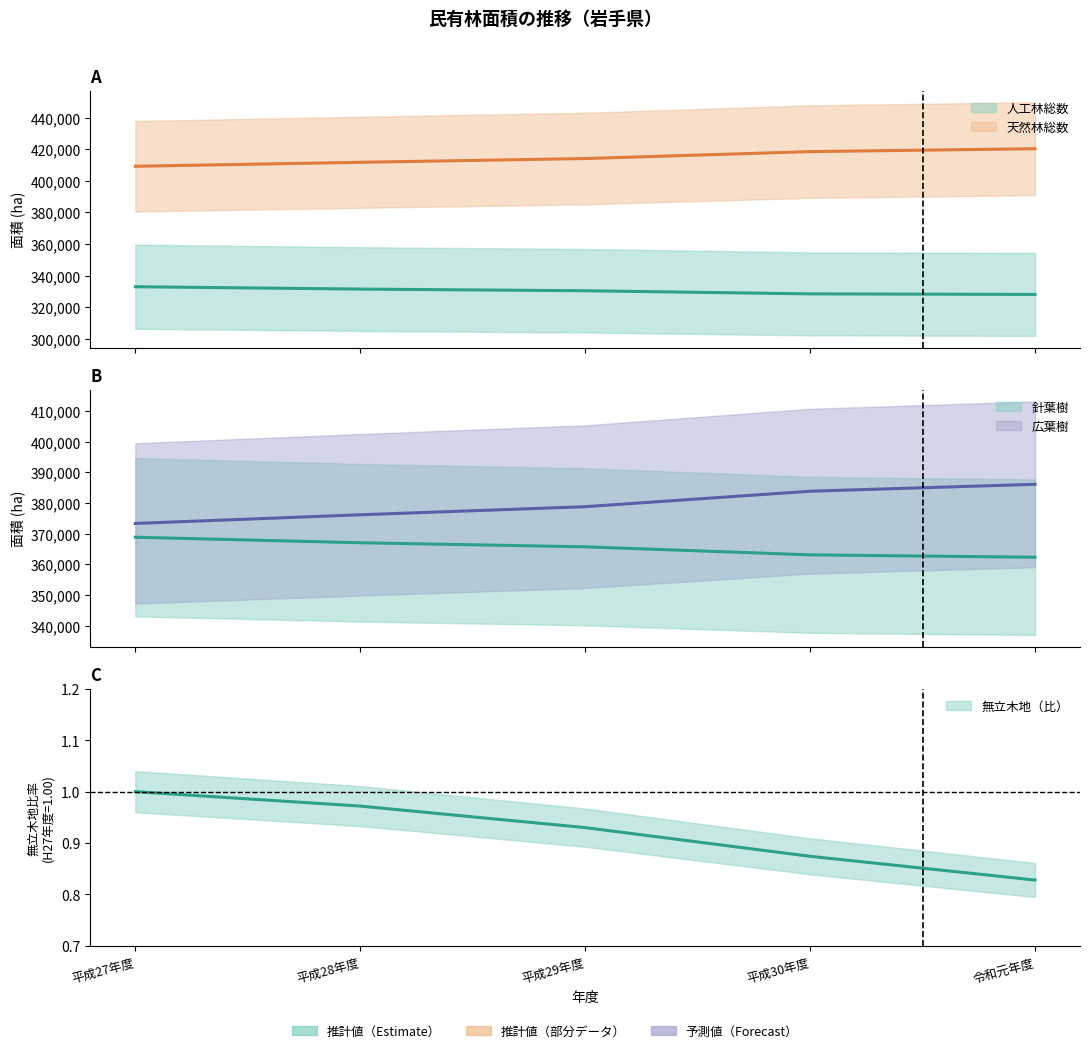

True or false: 広葉樹 has more than 0 points higher than both neighbors.

False